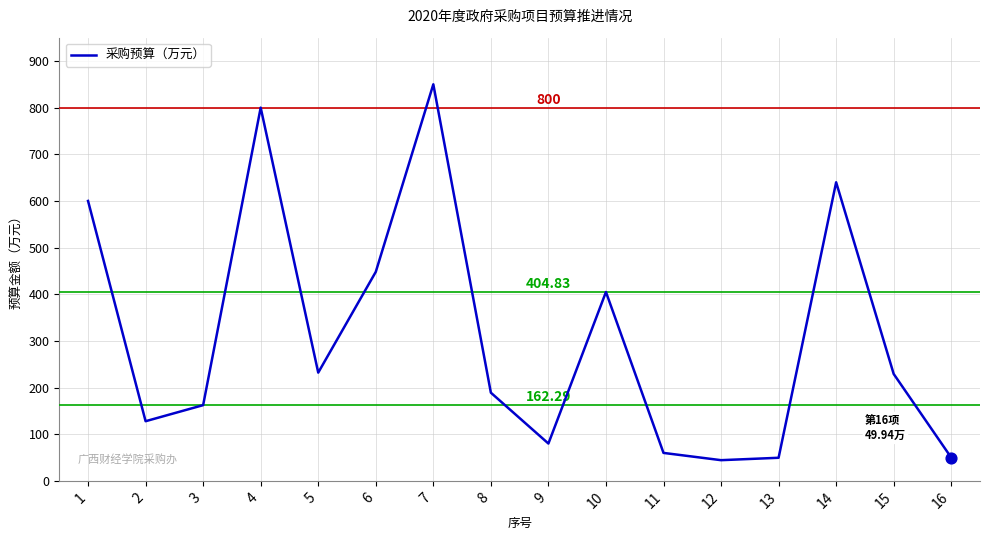

What is the change in value from 1 to 3?

-437.7